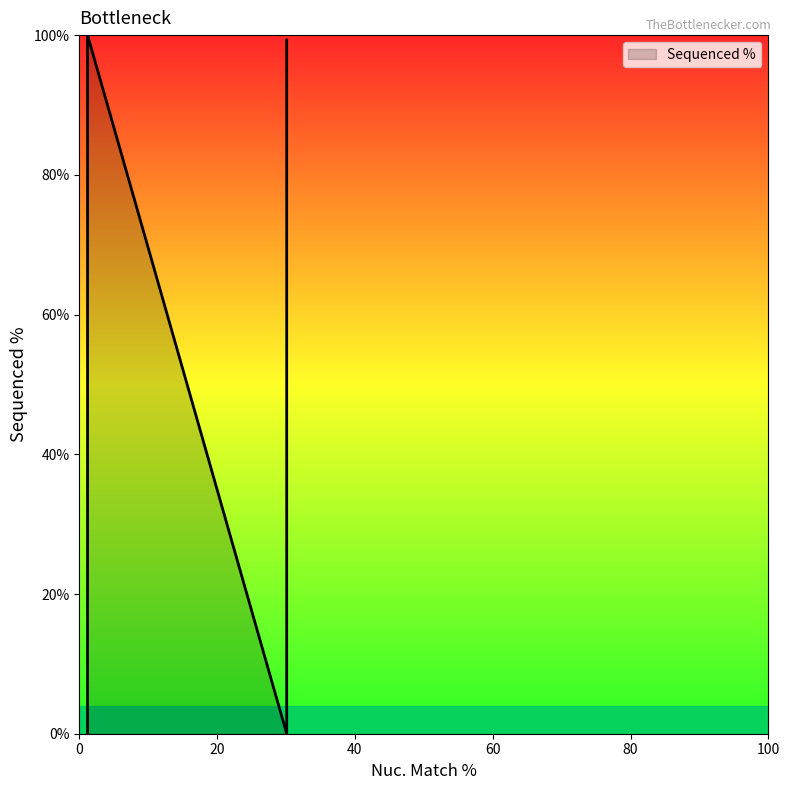

At which category does the chart reach its minimum across all series?

30.1